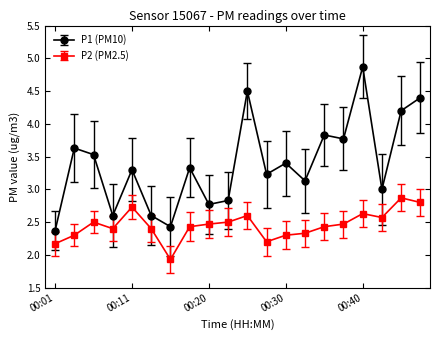

Which series has the largest range (max minus min)?

P1 (PM10)